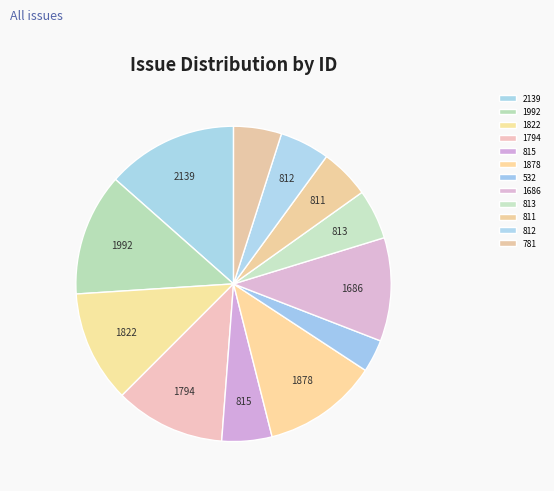

True or false: 1686 accounts for 20% of the total.

False